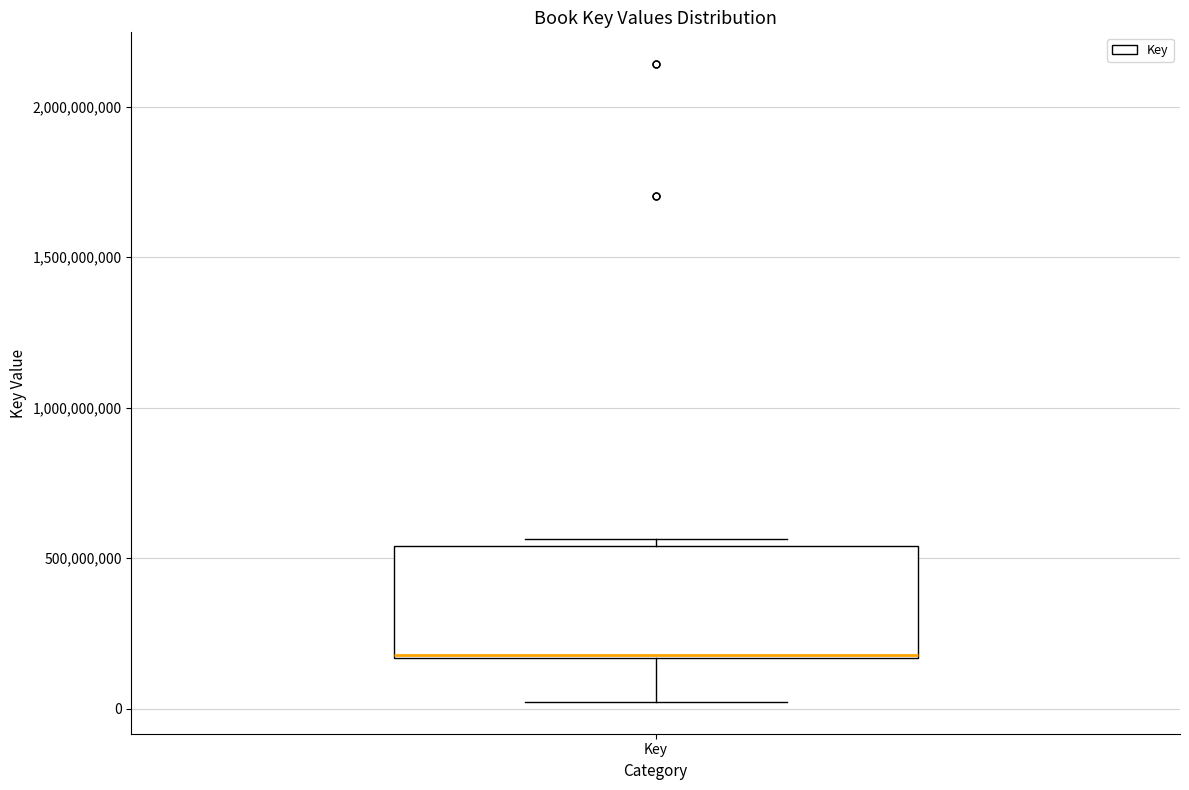

Where does the median line of the box for Key sit on the y-axis? The values are not printed on the chart, so give them approximately, as read against the axis.

200000000